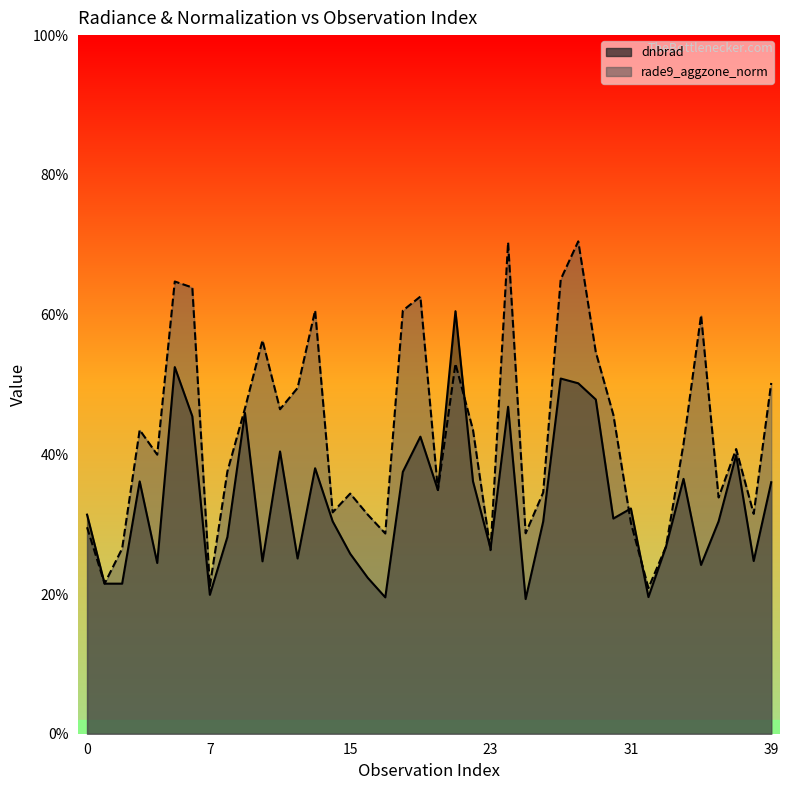

Which category has the lowest value in the dnbrad series?

25